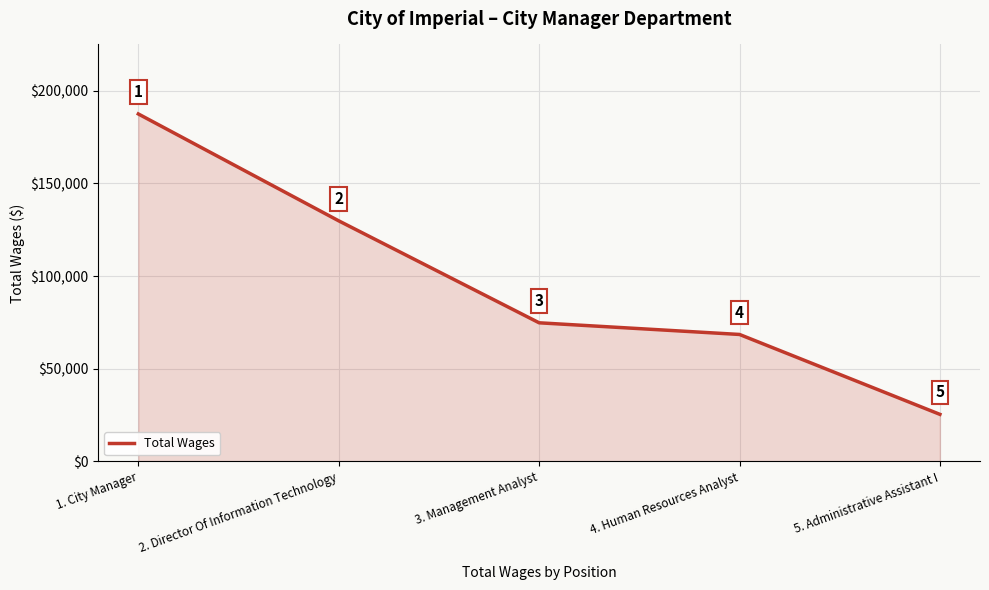

Reading right to left, transcribe all the data shown in this chart.

25420	68538	74830	129854	187532